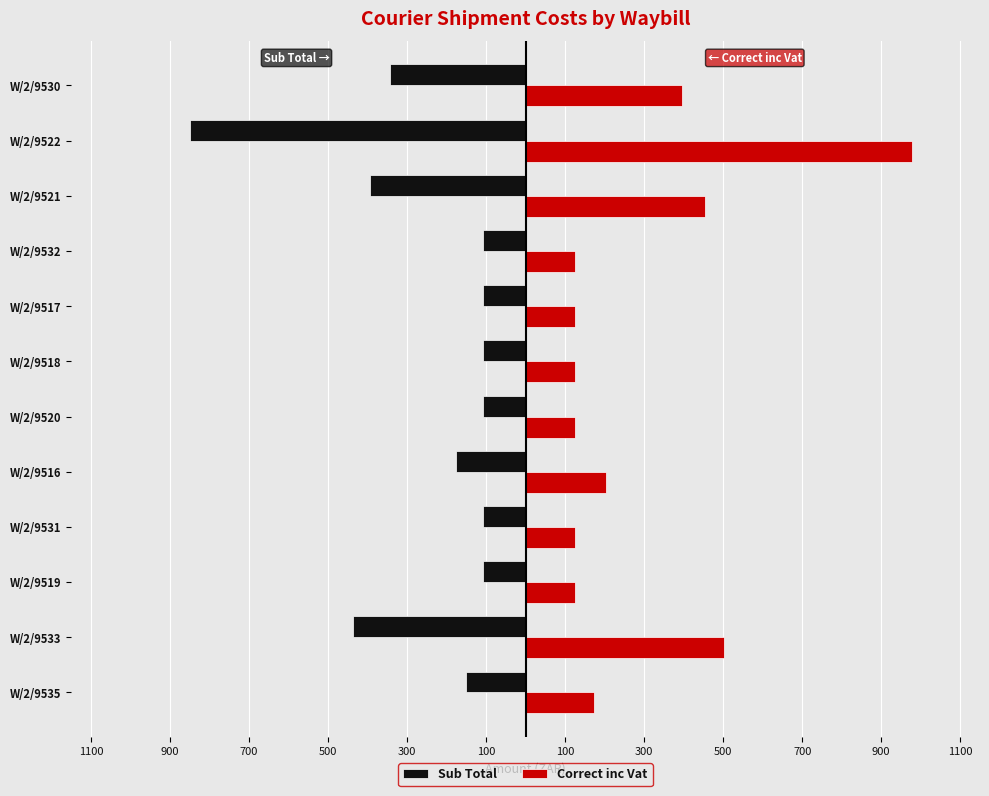

What are all the series names shown in the legend?

Sub Total, Correct inc Vat